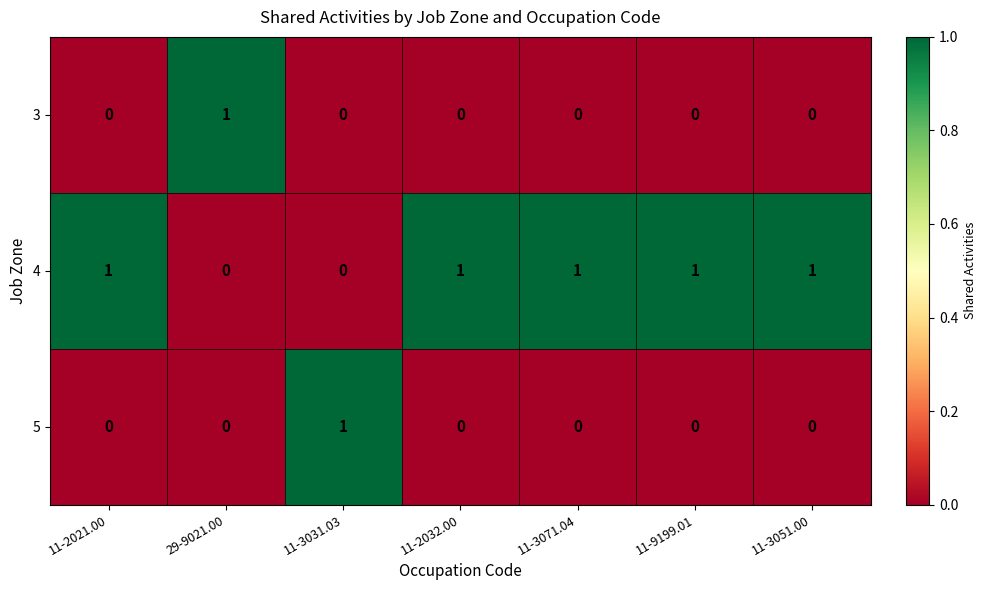

What is the total value across all series at 29-9021.00?

1